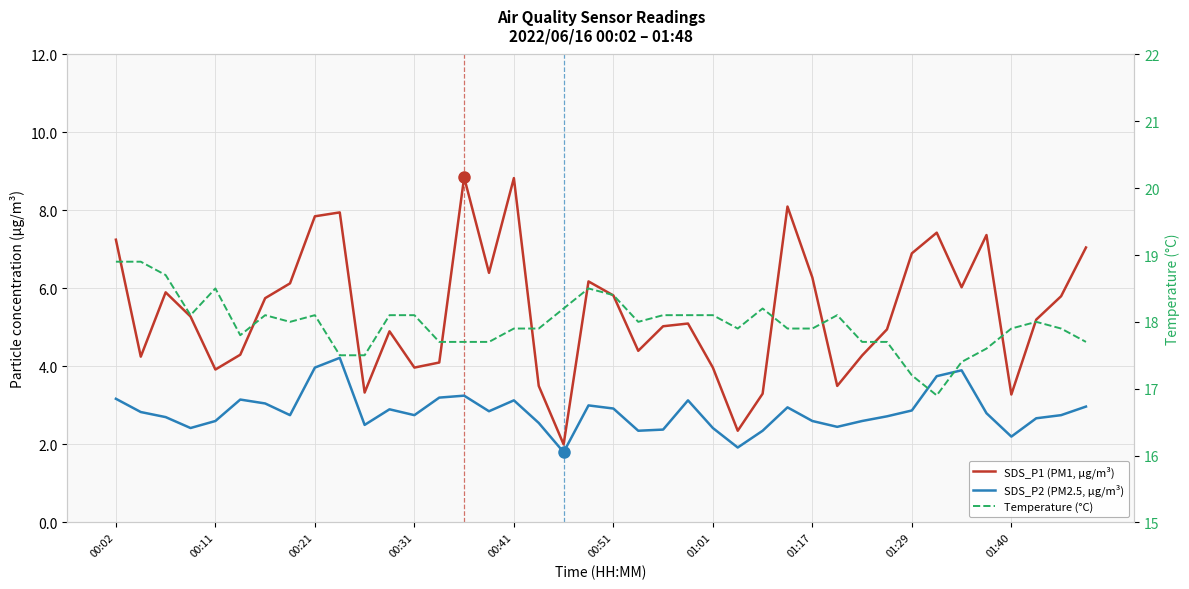

Is the value of Temperature (°C) at 01:01 greater than the value of SDS_P1 (PM1, µg/m³) at 37?

Yes